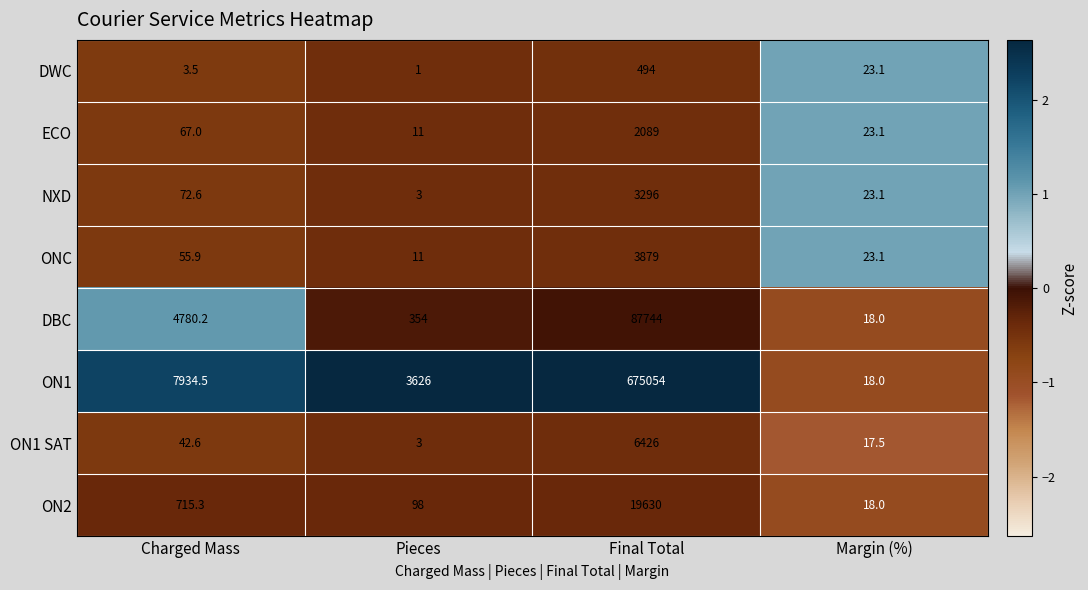

Which series has the largest range (max minus min)?

ON1